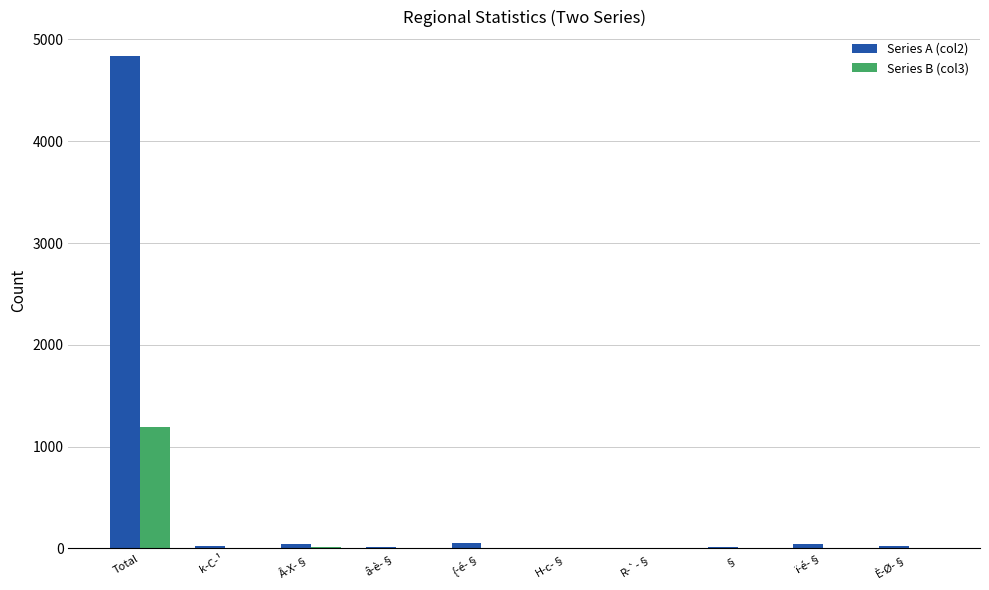

At which label does Series A (col2) reach its peak?

Total